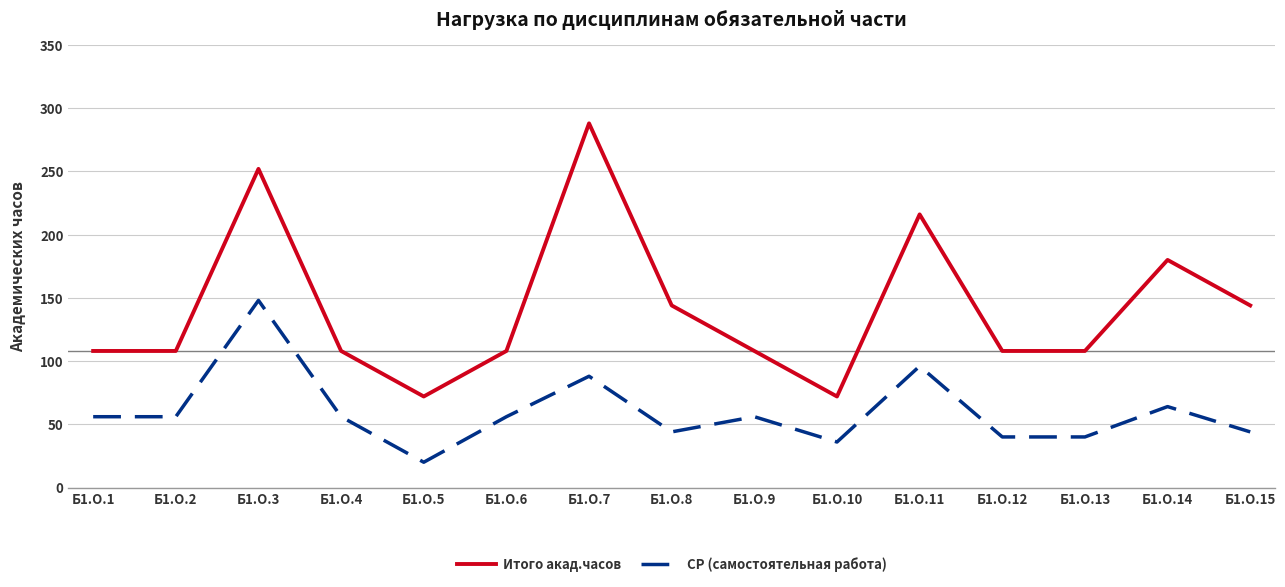

Reading left to right, what are all the values shown in this chart?

Итого акад.часов: 108	108	252	108	72	108	288	144	108	72	216	108	108	180	144
СР (самостоятельная работа): 56	56	148	56	20	56	88	44	56	36	96	40	40	64	44